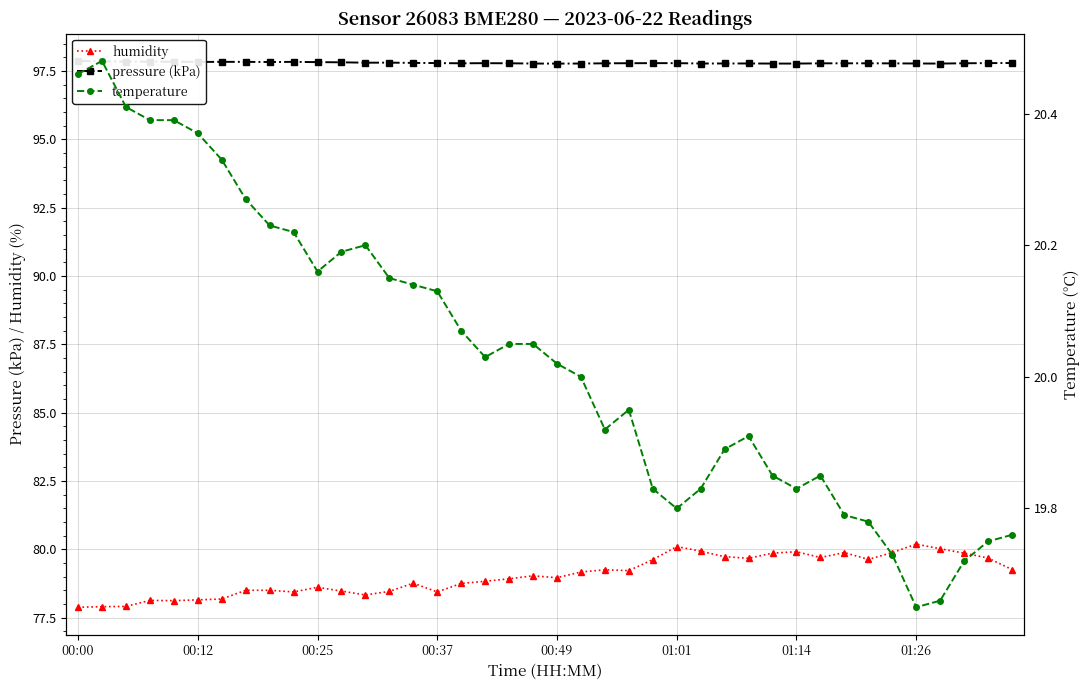

Which series has the largest range (max minus min)?

humidity